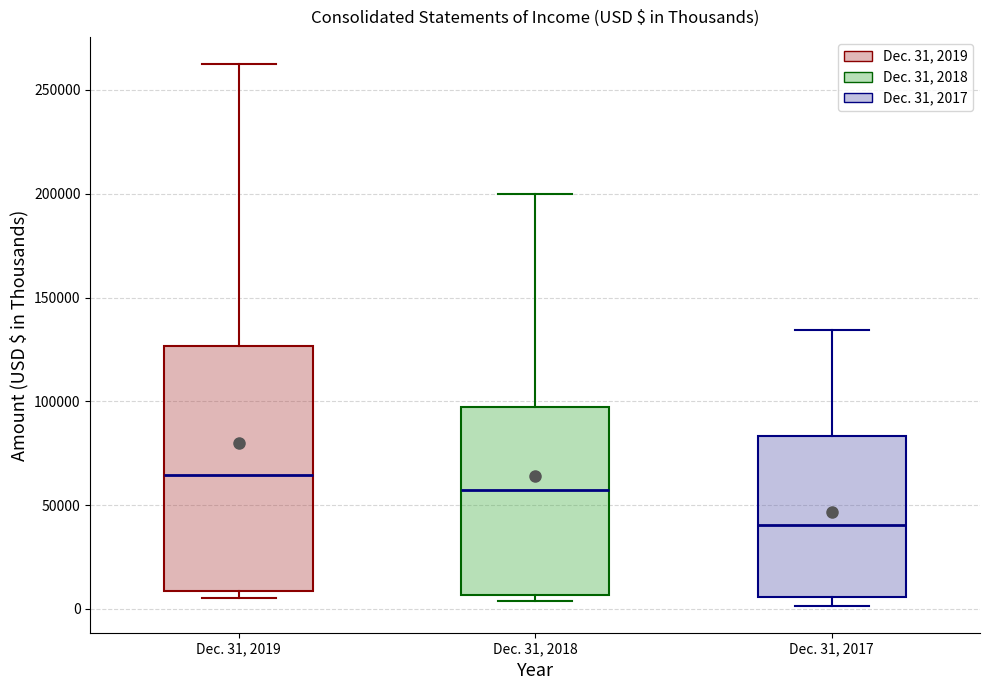

Where is the lower edge of the box for Dec. 31, 2018 on the y-axis? The values are not printed on the chart, so give them approximately, as read against the axis.

5000